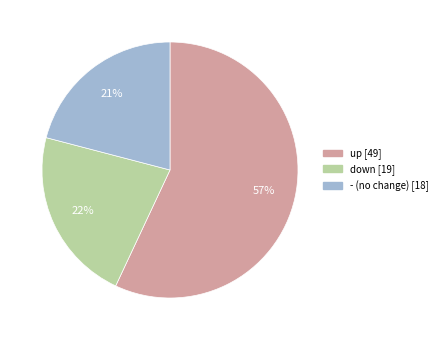

Count the number of slices in the pie.

3